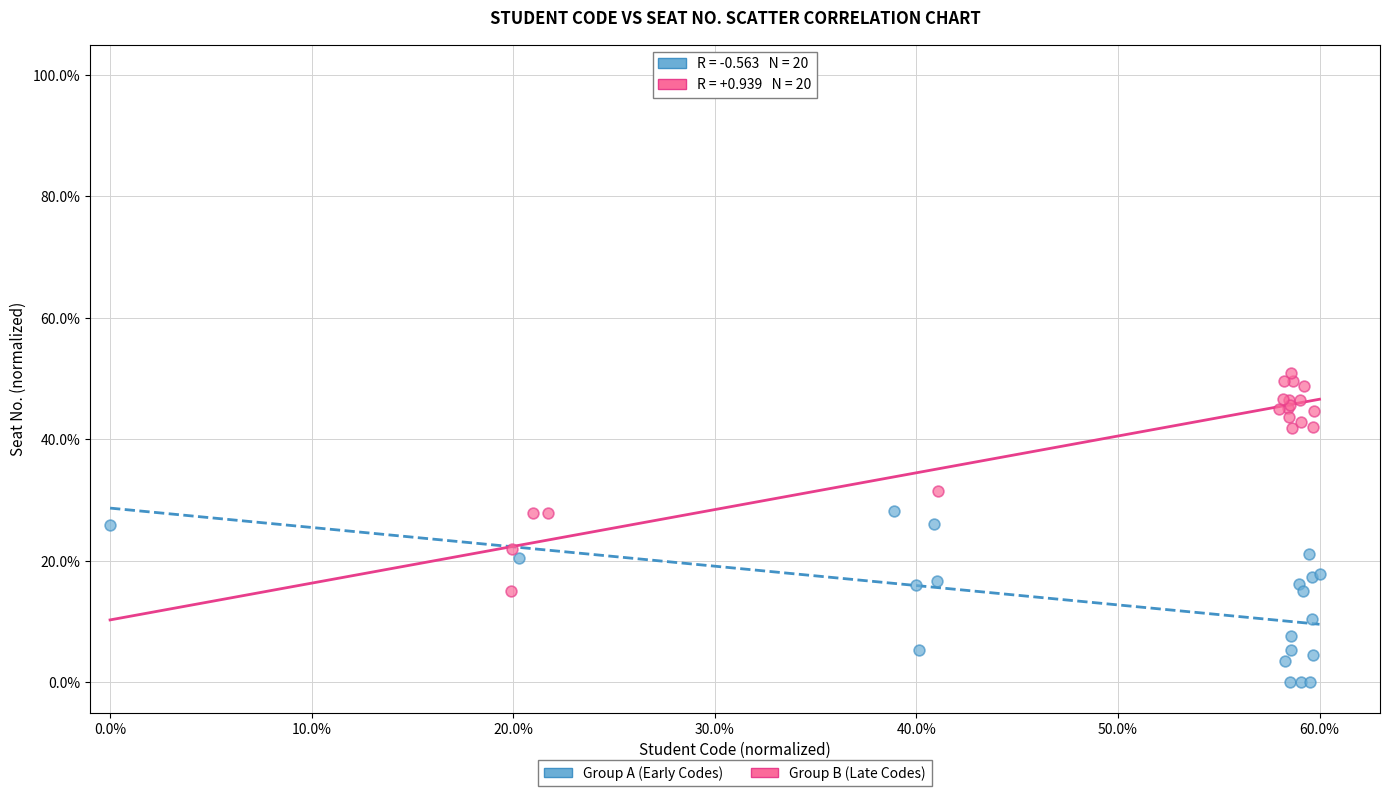

Which series reaches the maximum Y coordinate?

Group B (Late Codes)